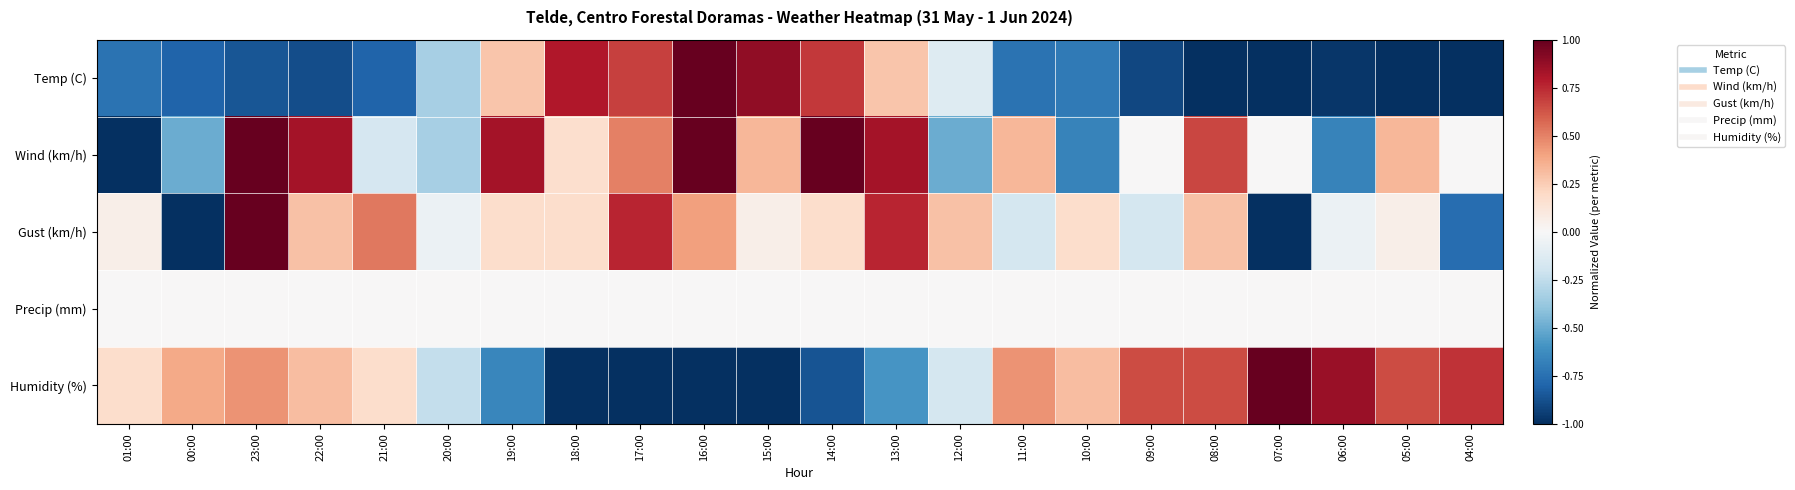

Which series changed the most between 20:00 and 12:00?

Gust (km/h)